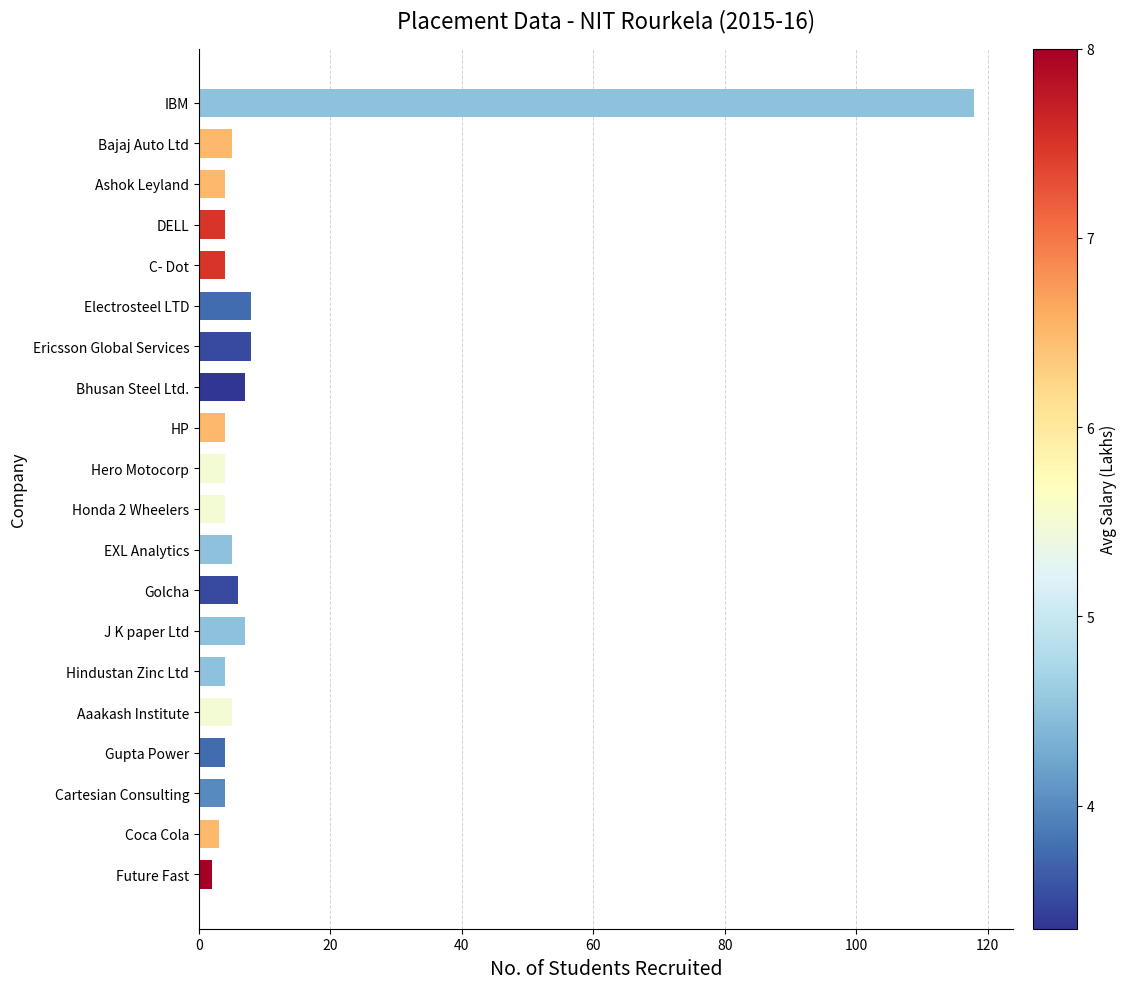

Reading top to bottom, list all the values displayed in this chart.

IBM=118	Bajaj Auto Ltd=5	Ashok Leyland=4	DELL=4	C- Dot=4	Electrosteel LTD=8	Ericsson Global Services=8	Bhusan Steel Ltd.=7	HP=4	Hero Motocorp=4	Honda 2 Wheelers=4	EXL Analytics=5	Golcha=6	J K paper Ltd=7	Hindustan Zinc Ltd=4	Aaakash Institute=5	Gupta Power=4	Cartesian Consulting=4	Coca Cola=3	Future Fast=2